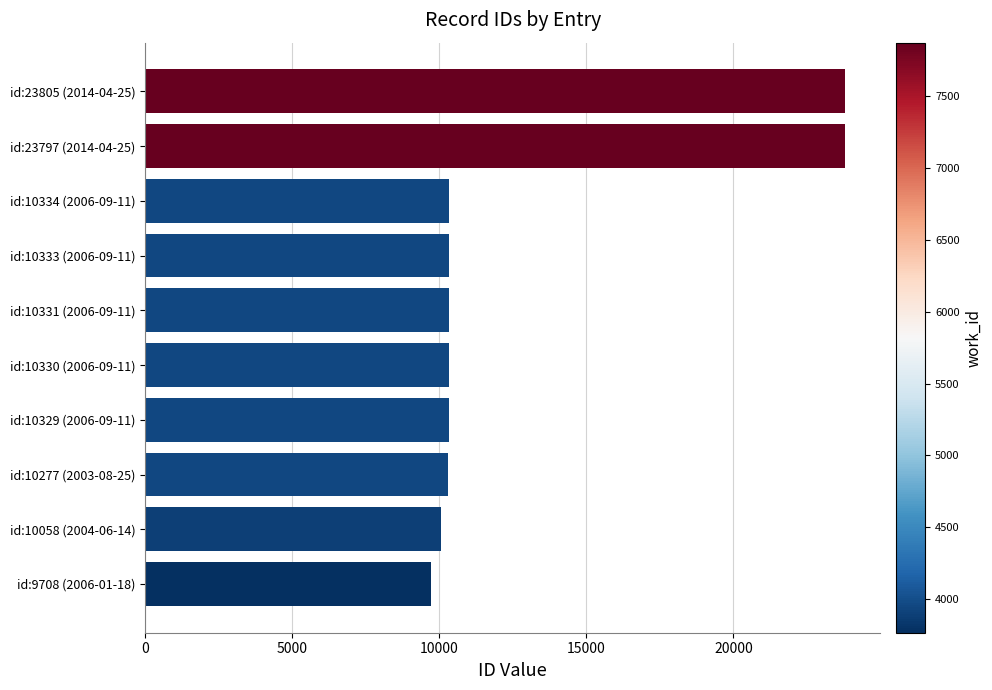

What is the minimum value shown in the chart?

9708